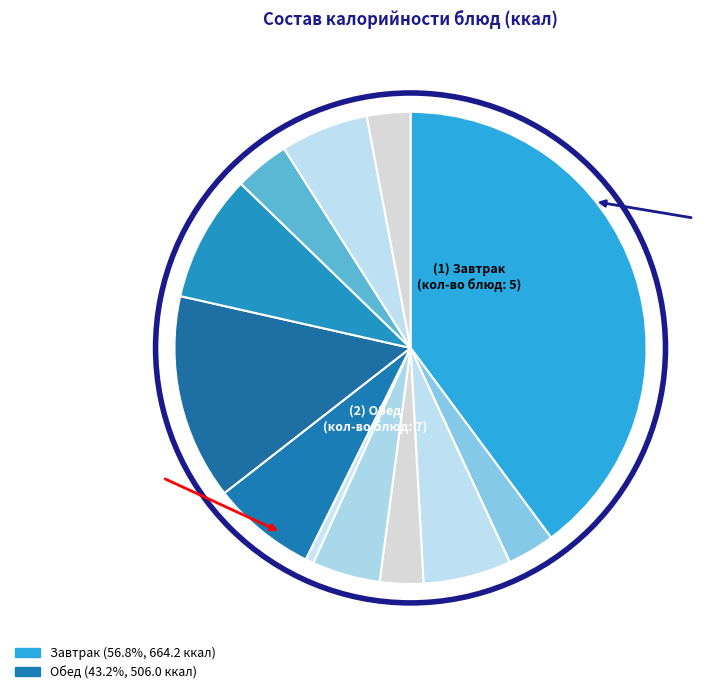

How many slices are in this pie chart?

12